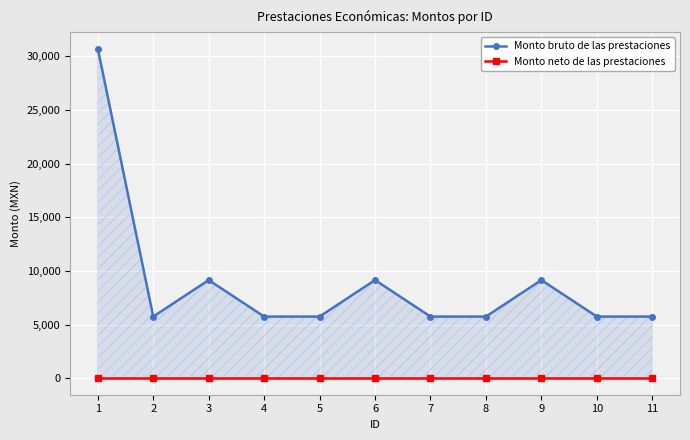

True or false: Monto neto de las prestaciones has more than 0 points higher than both neighbors.

False